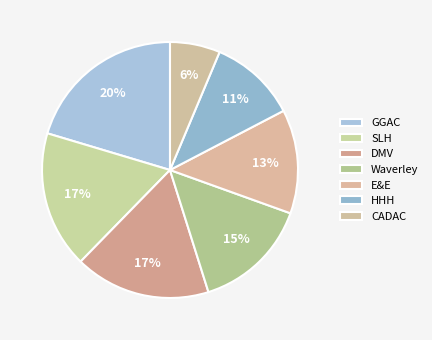

Which has a higher value, SLH or E&E?

SLH